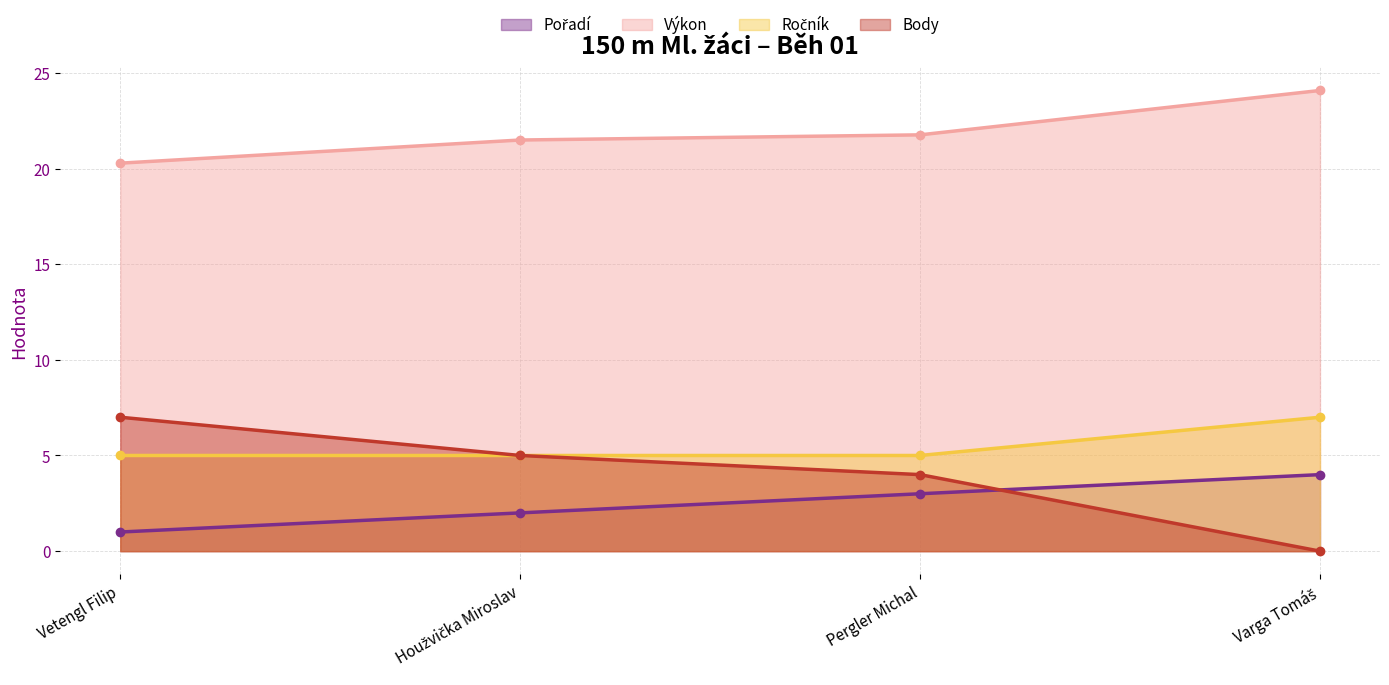

Is the value of Body at Houžvička Miroslav greater than the value of Výkon at Varga Tomáš?

No